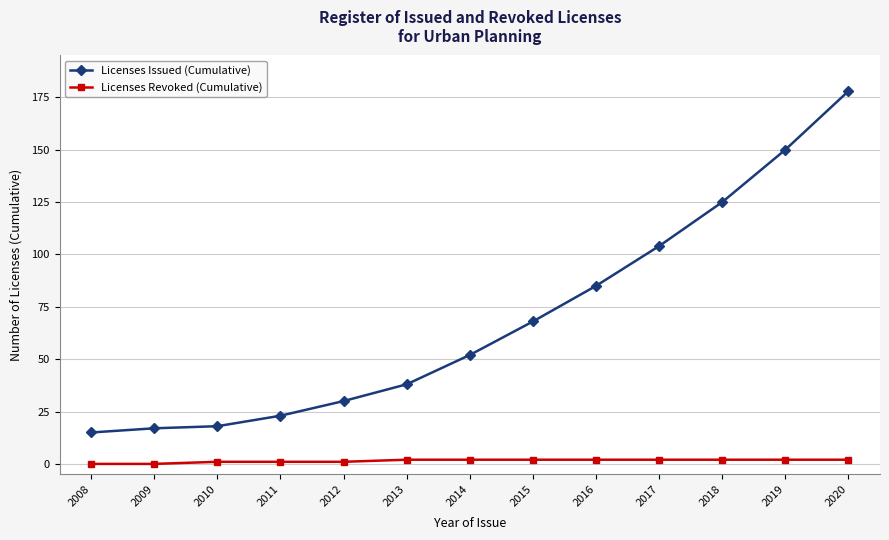

What is the value of the Licenses Revoked (Cumulative) point at the 9th from the left?

2